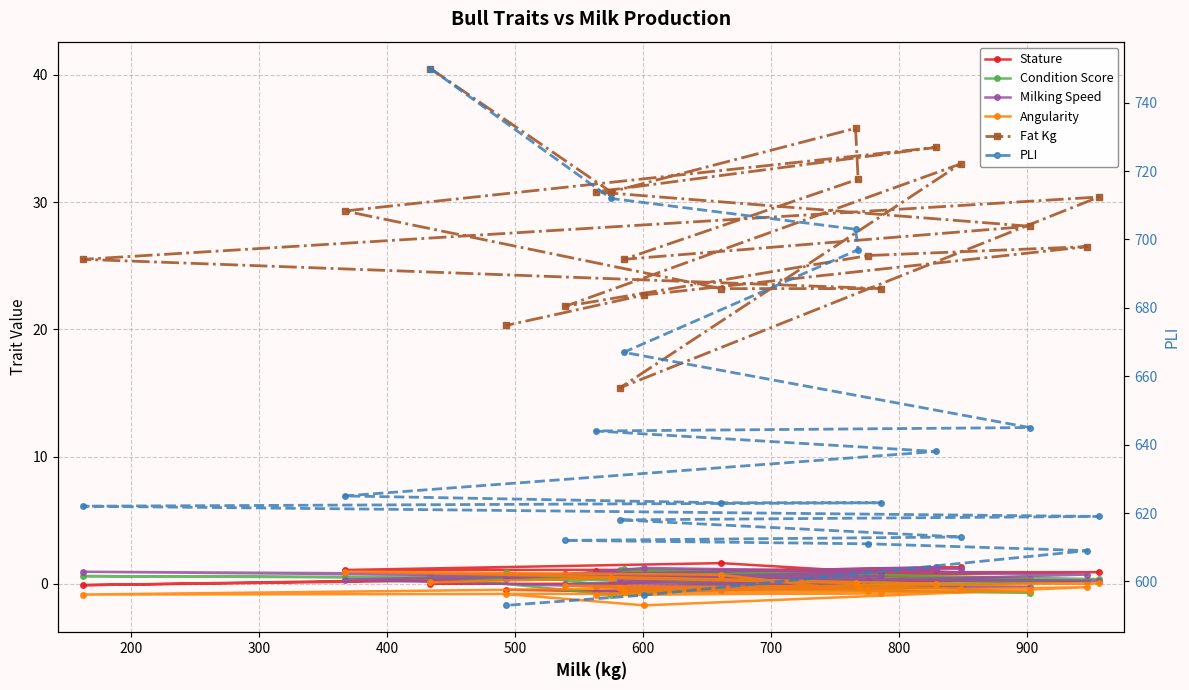

How many data points in Stature are less than 0?

5